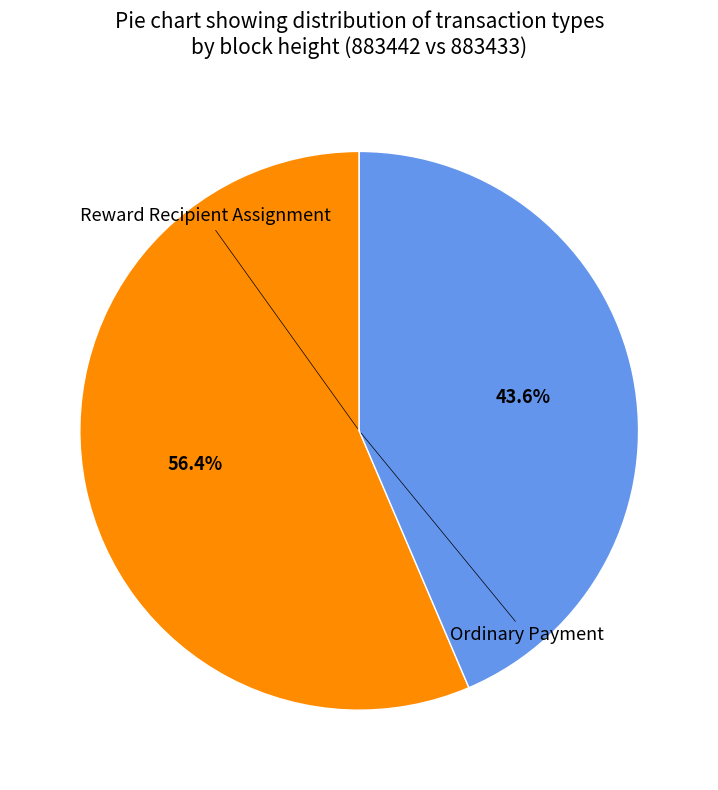

What is the smallest slice in the pie chart?

Ordinary Payment